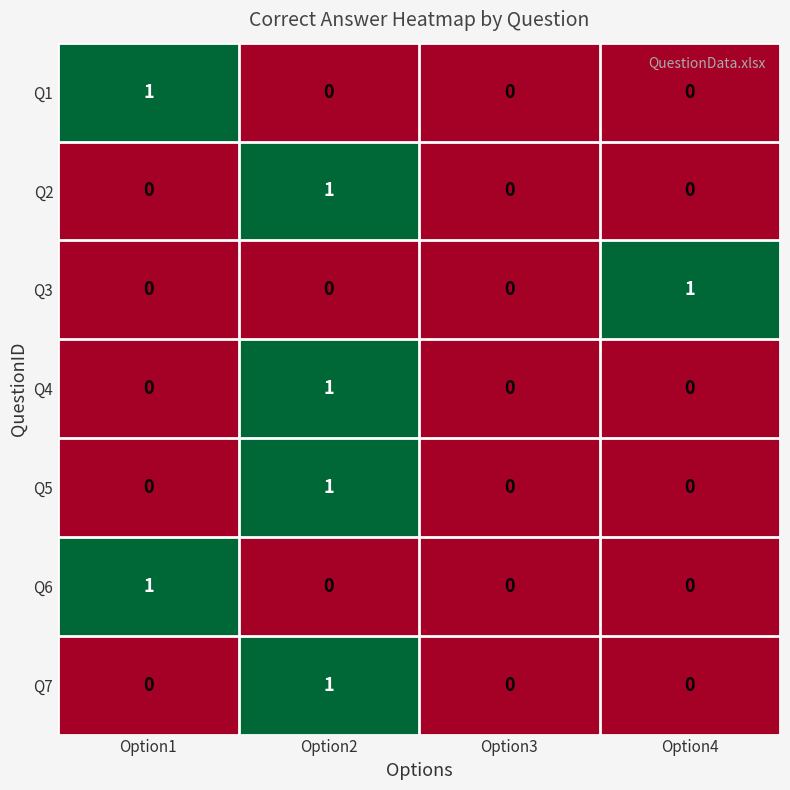

Is it true that Q5 equals 0 at Option3?

True